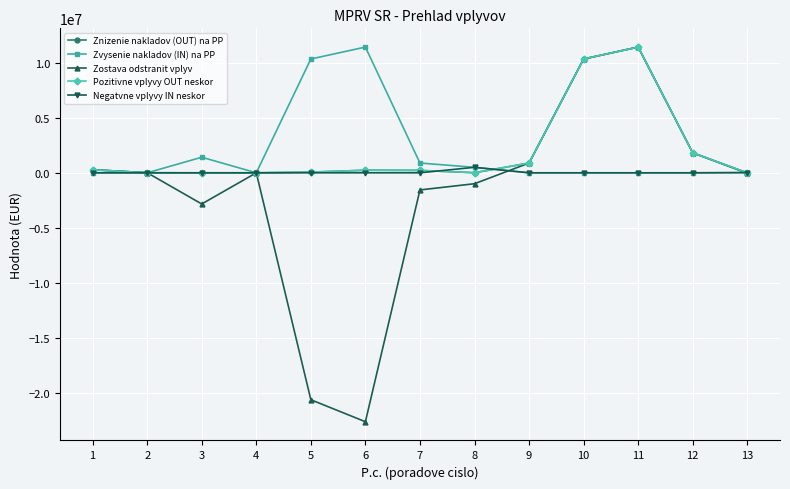

The Zvysenie nakladov (IN) na PP series shows 0 at 10. True or false?

True